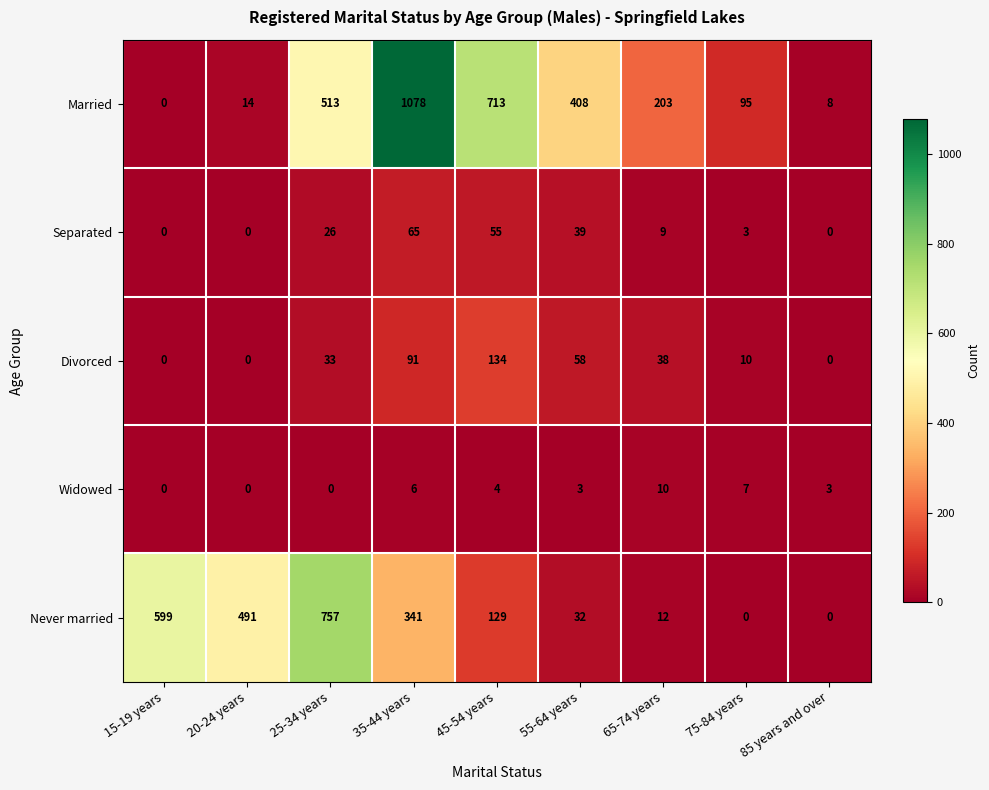

Which series has the largest total across all categories?

Married